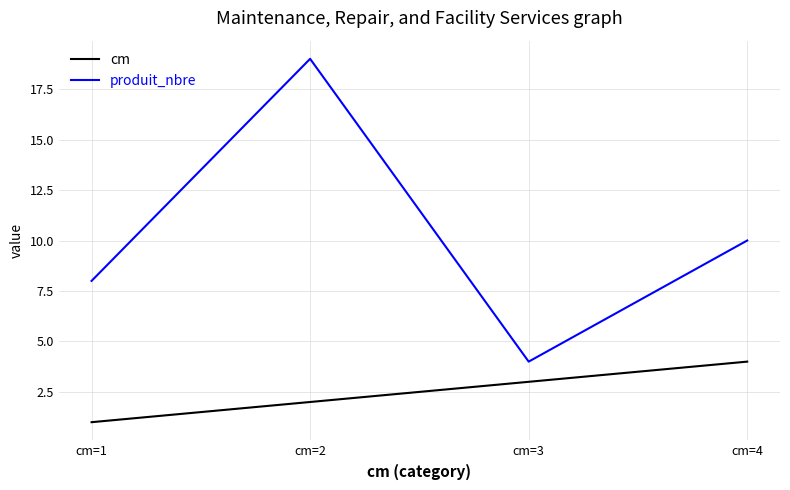

At how many categories does at least one series exceed 16?

1